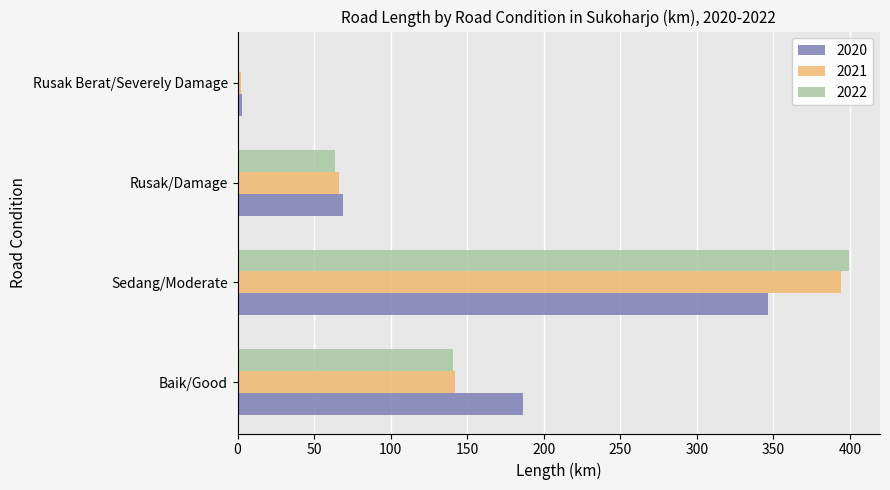

The value of 2021 at Rusak/Damage is 66.5. True or false?

True